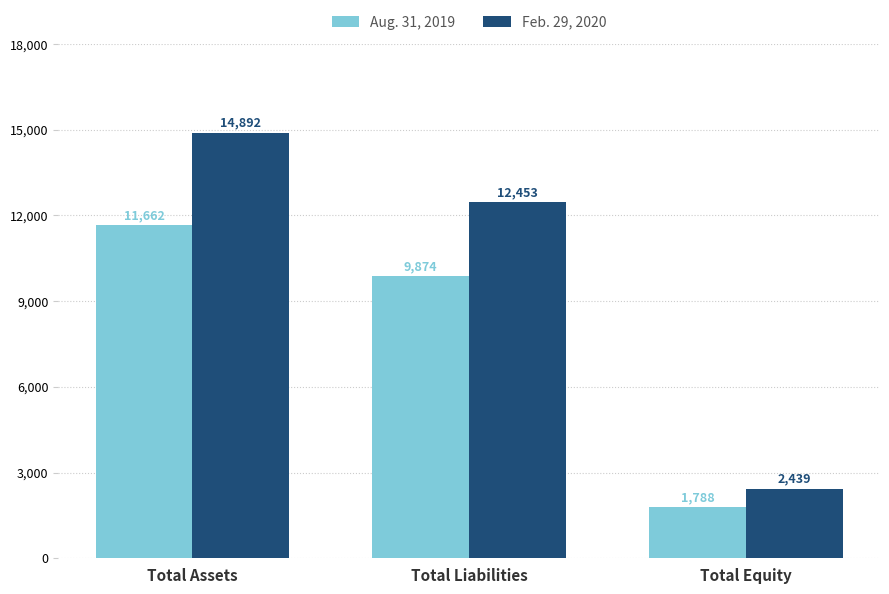

How many bars are there in each group?

2